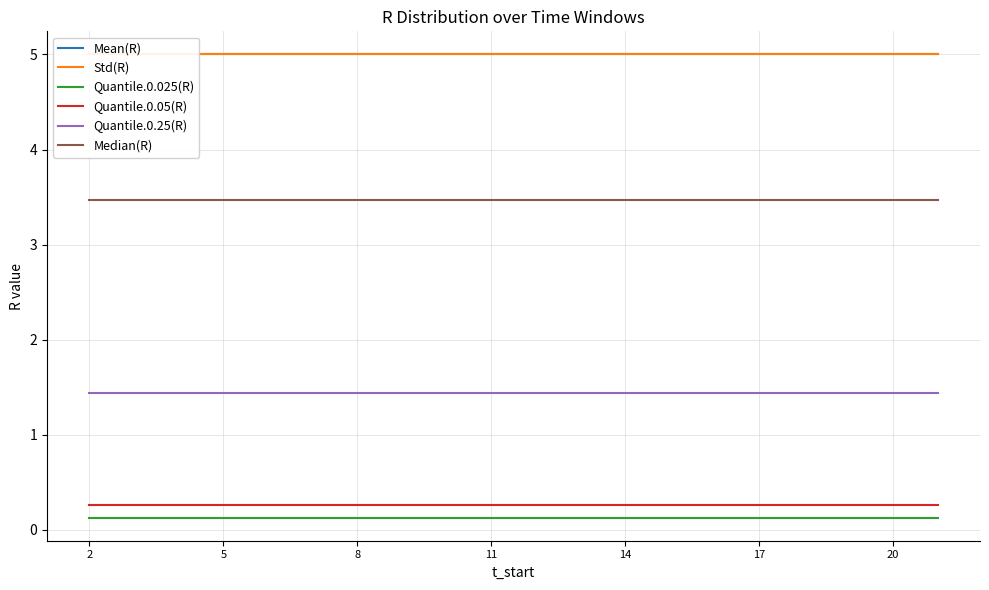

True or false: Quantile.0.025(R) and Quantile.0.25(R) cross at least once.

False